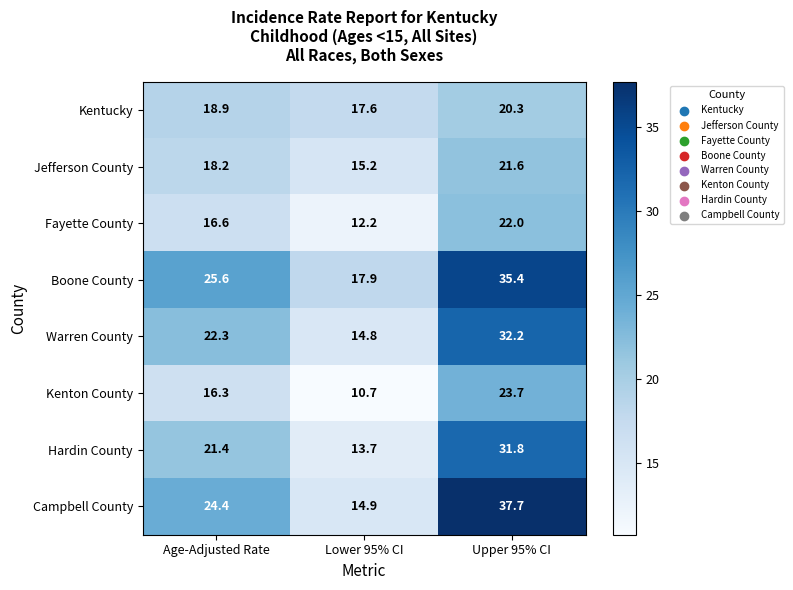

Which series has the largest range (max minus min)?

Campbell County